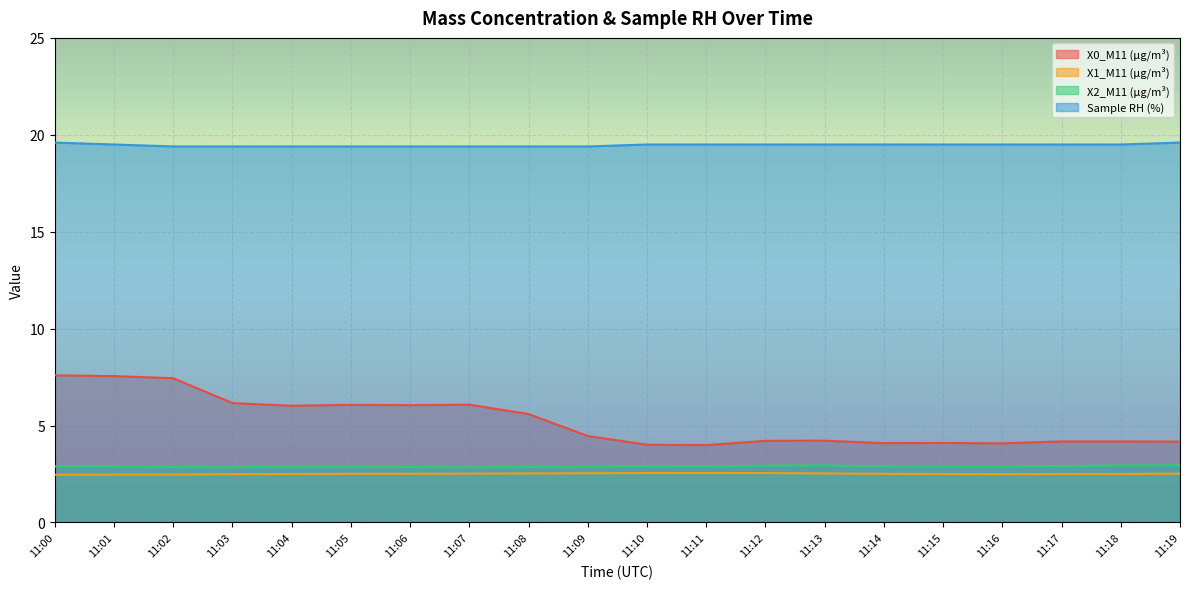

What is the approximate value of Sample RH (%) at 11:07?

19.4